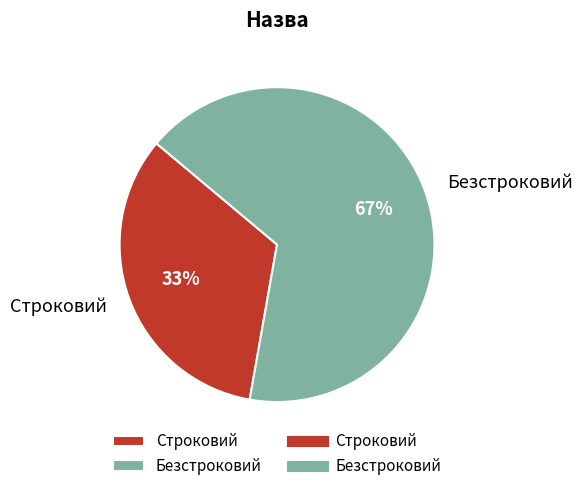

Which category has the smallest portion of the pie?

Строковий